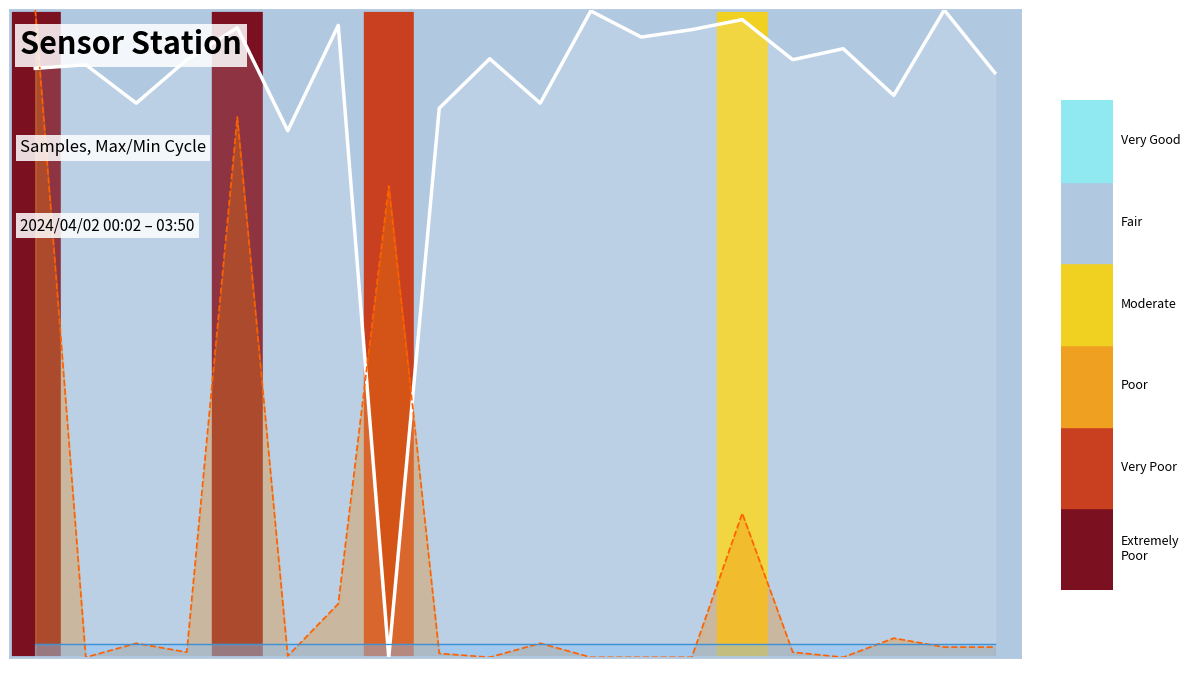

At 03:14, list the series in order from smallest to largest.

Max_cycle (line), Min_cycle (line), Samples (line)